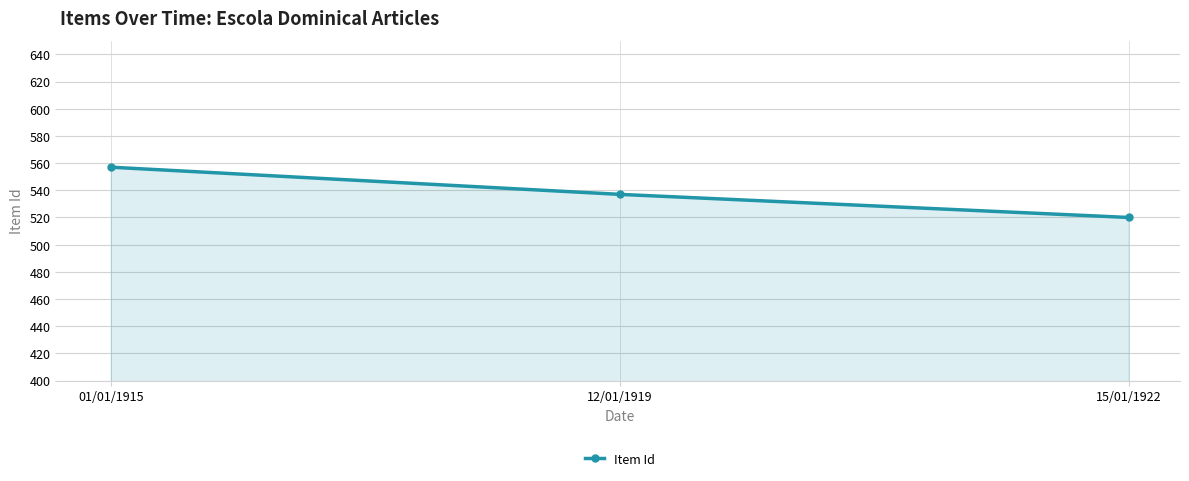

What position from the left is 15/01/1922?

3